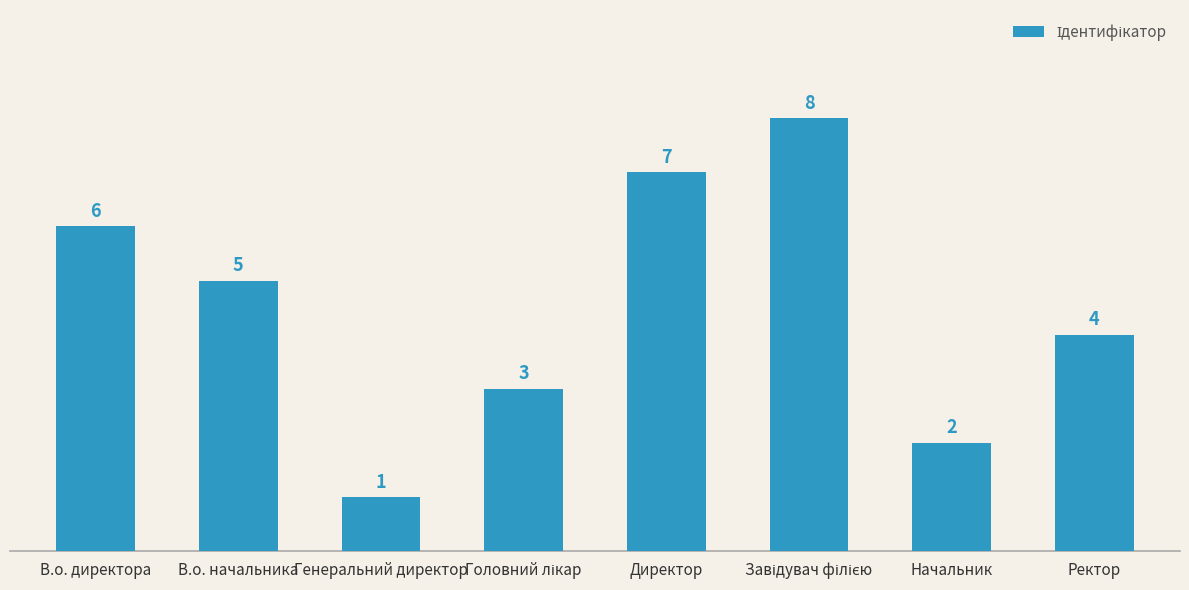

Reading left to right, list all the values displayed in this chart.

6	5	1	3	7	8	2	4